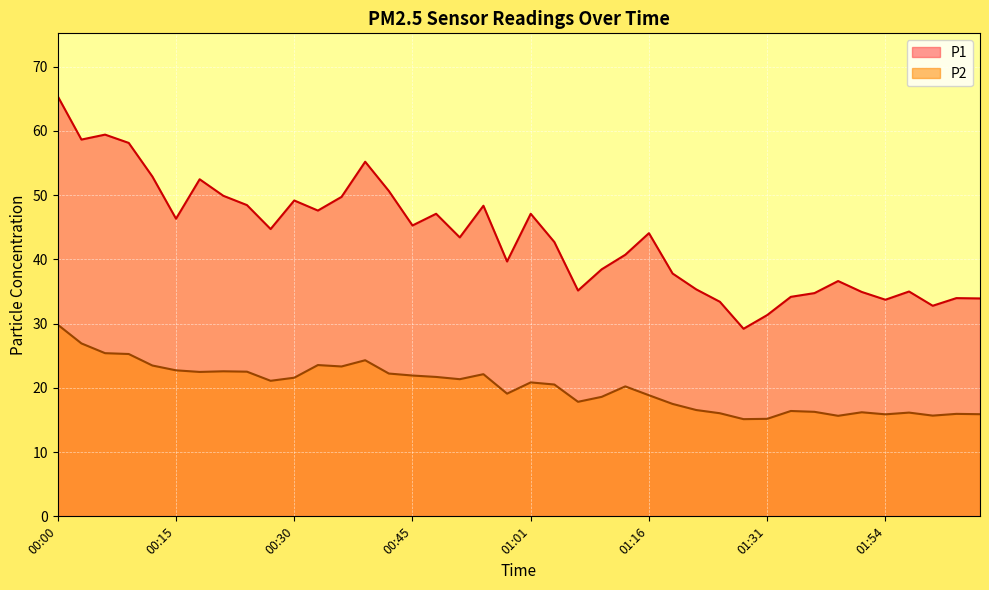

At which category is the sum across all series the highest?

00:00